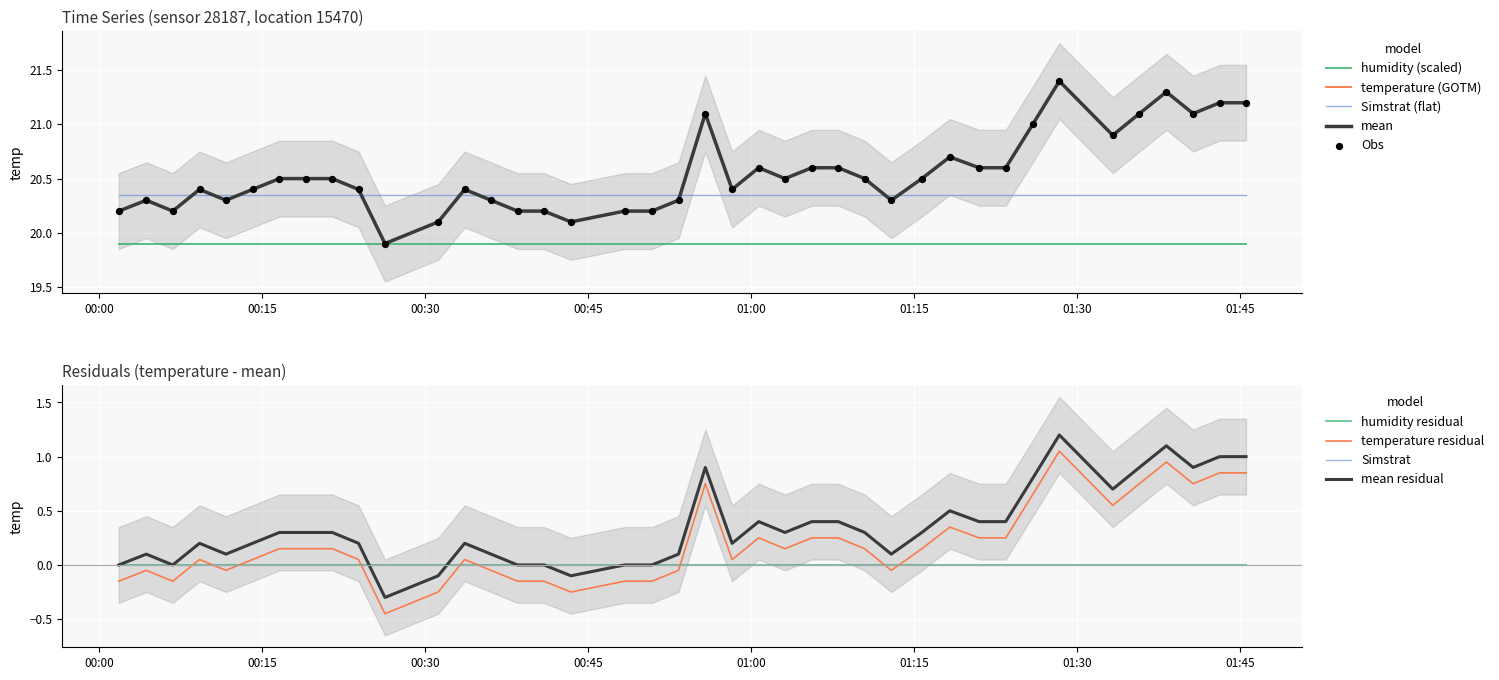

Which has a higher value, 2023-07-13T01:43:07 or 2023-07-13T00:55:47?

2023-07-13T01:43:07